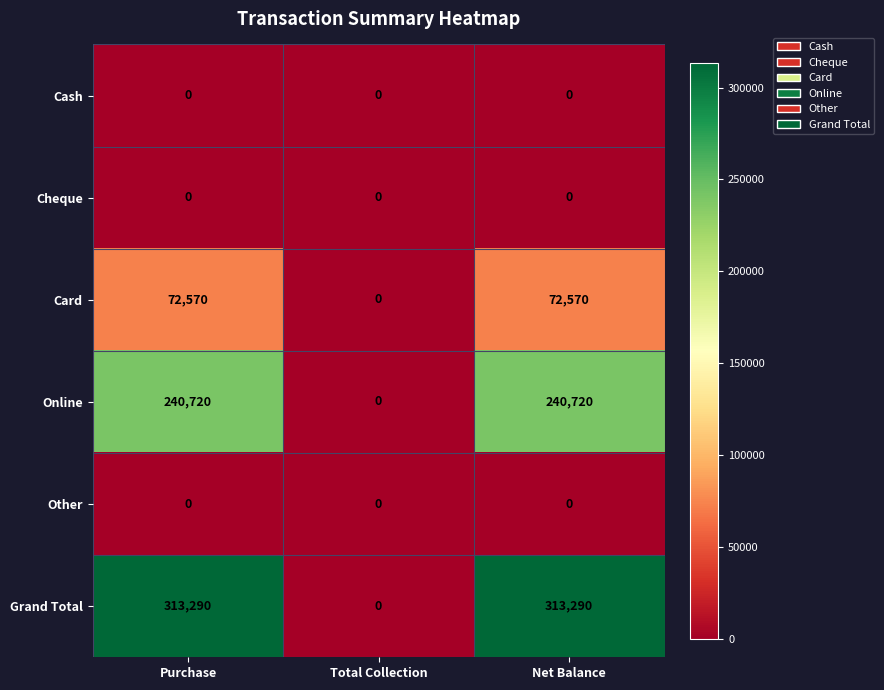

How many distinct data groups are displayed?

6